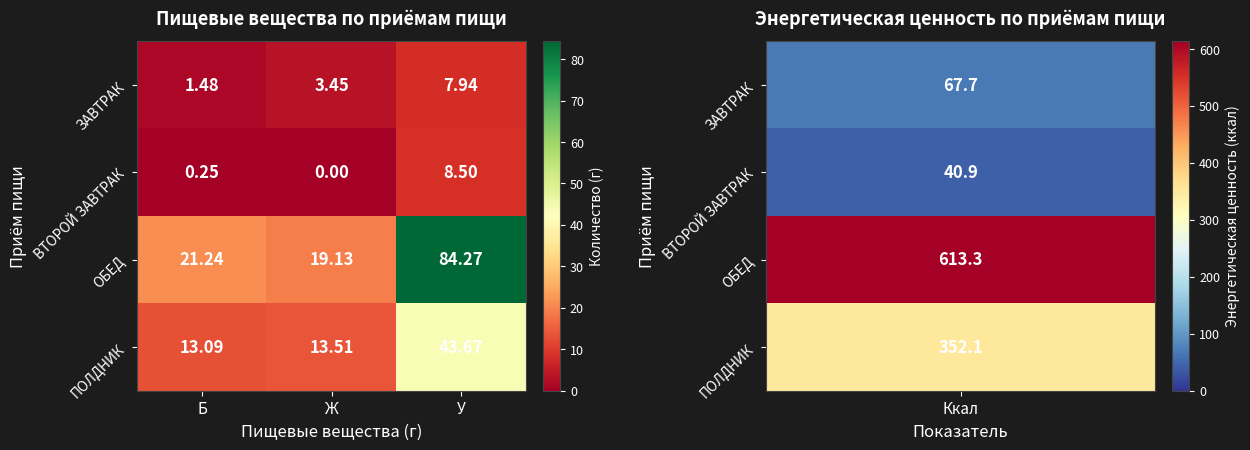

Which series has the largest total across all categories?

ОБЕД